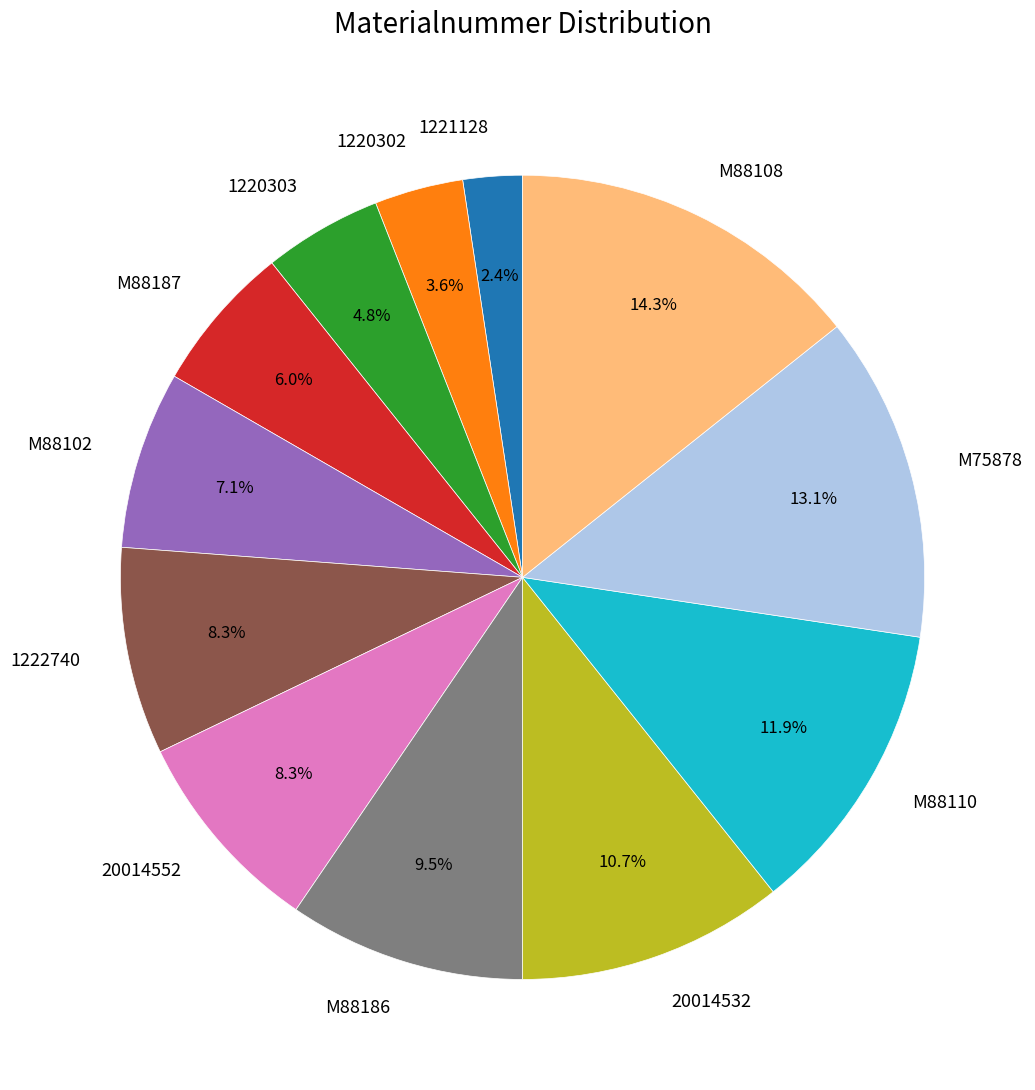

Is there a majority slice in this chart?

No